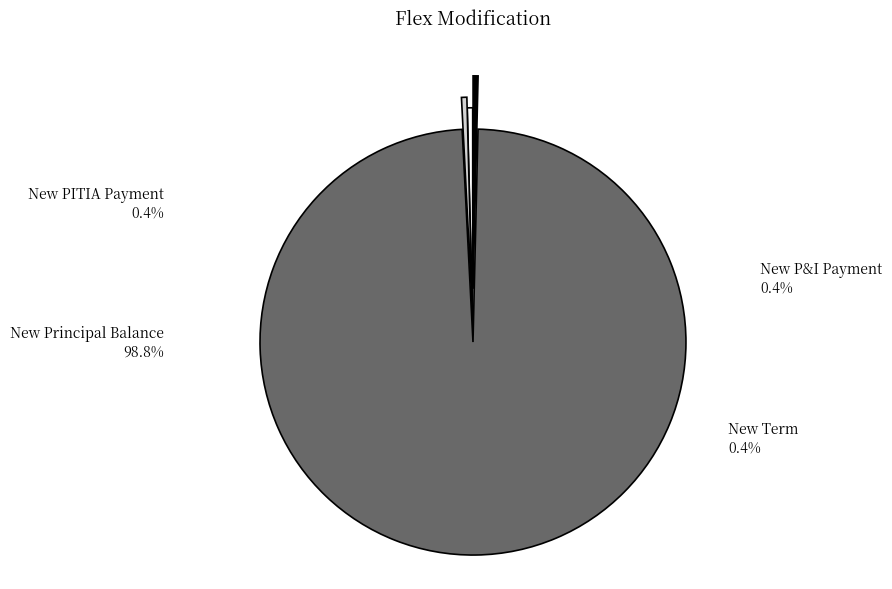

Which category has the smallest portion of the pie?

New Term